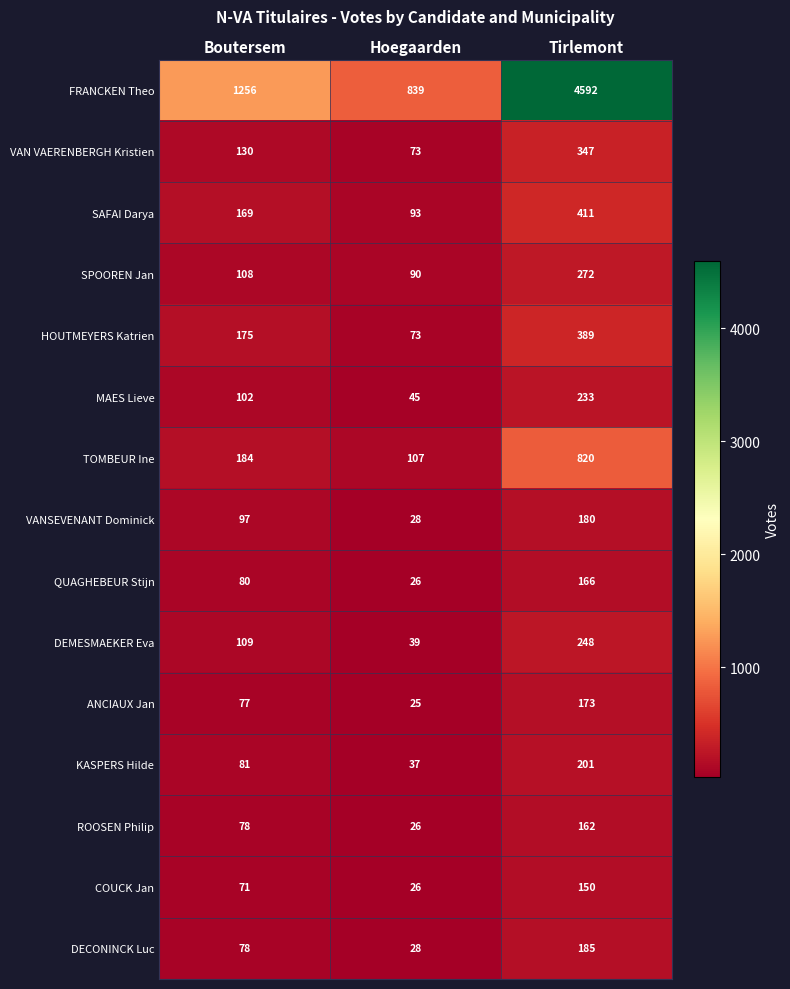

Which series has the largest total across all categories?

FRANCKEN Theo